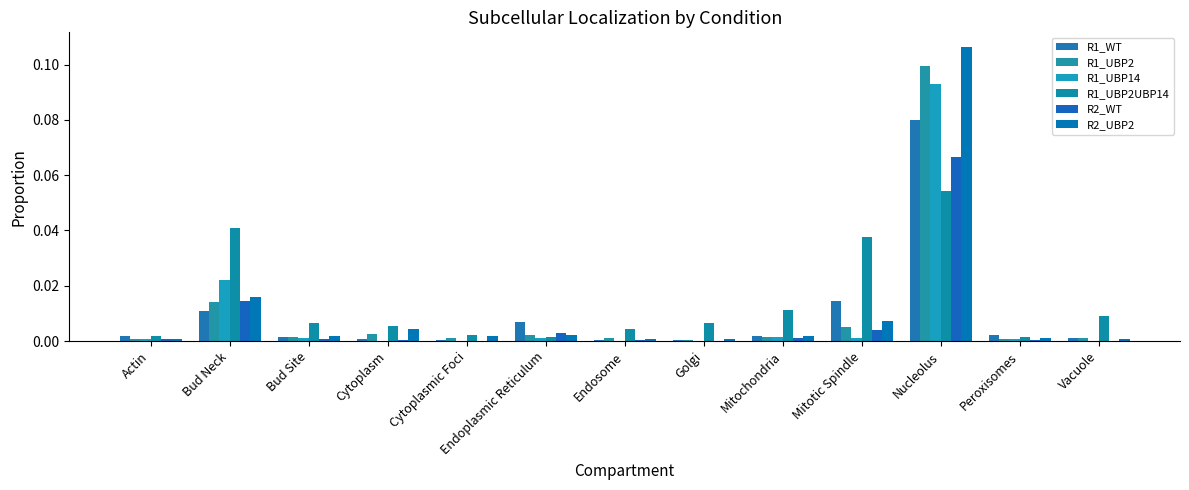

The R1_UBP2UBP14 series shows 0.0 at Golgi. True or false?

False